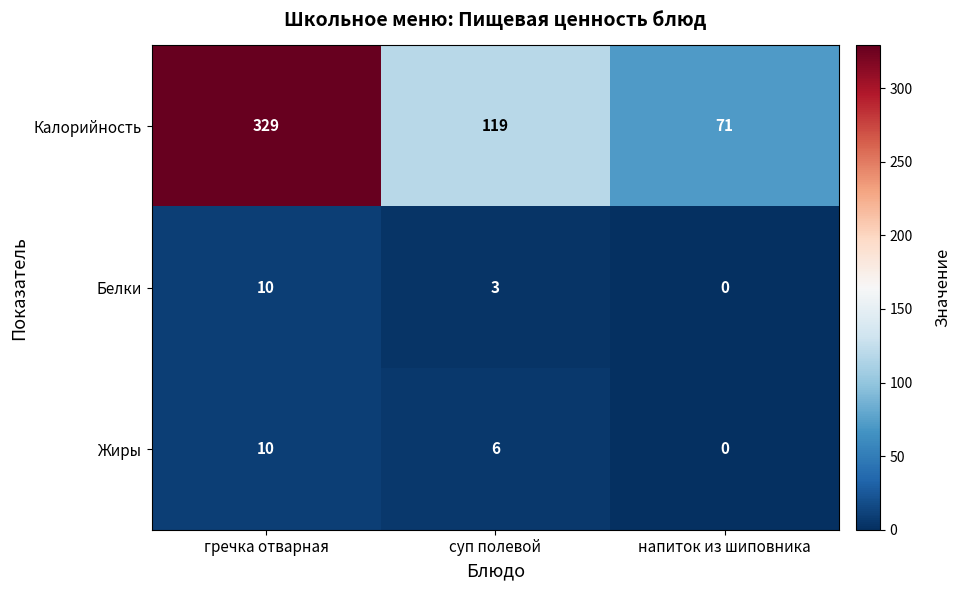

Is it true that Белки equals 10 at гречка отварная?

True